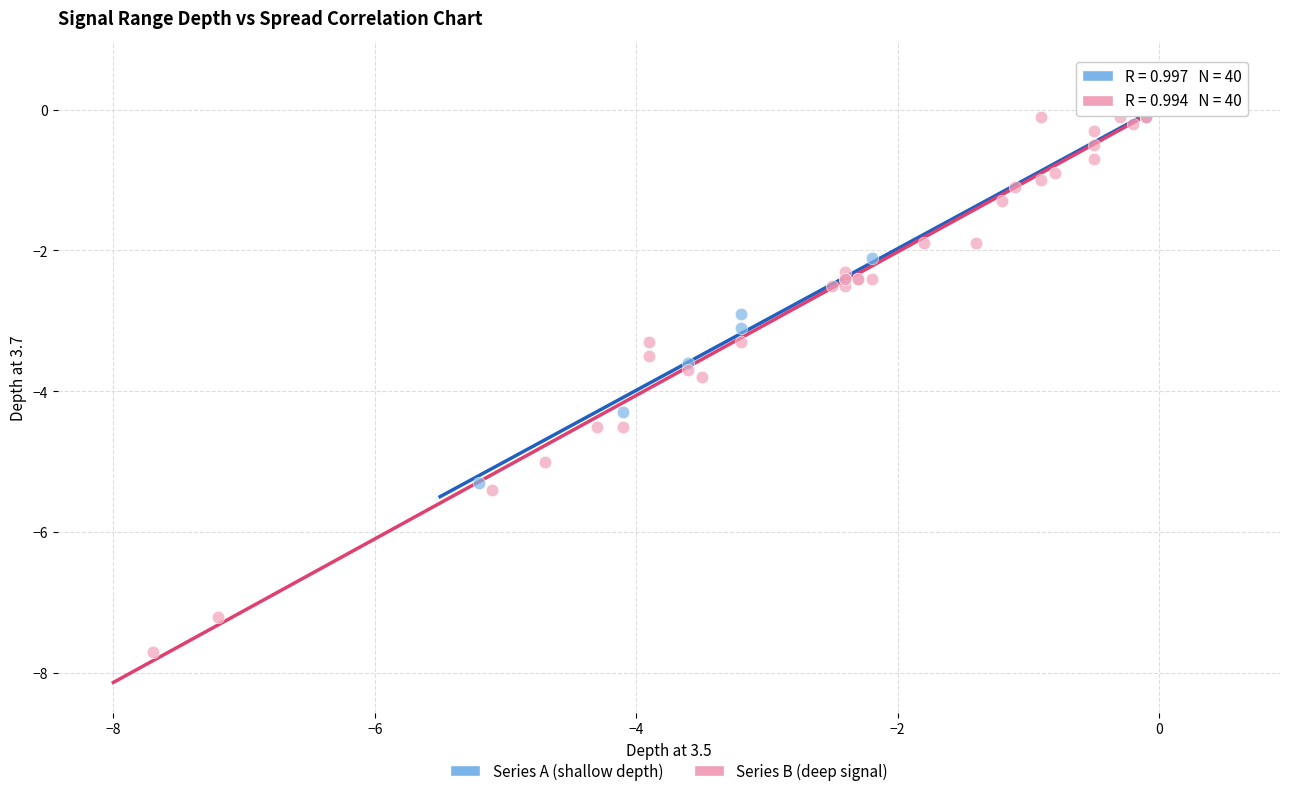

Which series contains the highest Y value?

Series A (shallow depth)